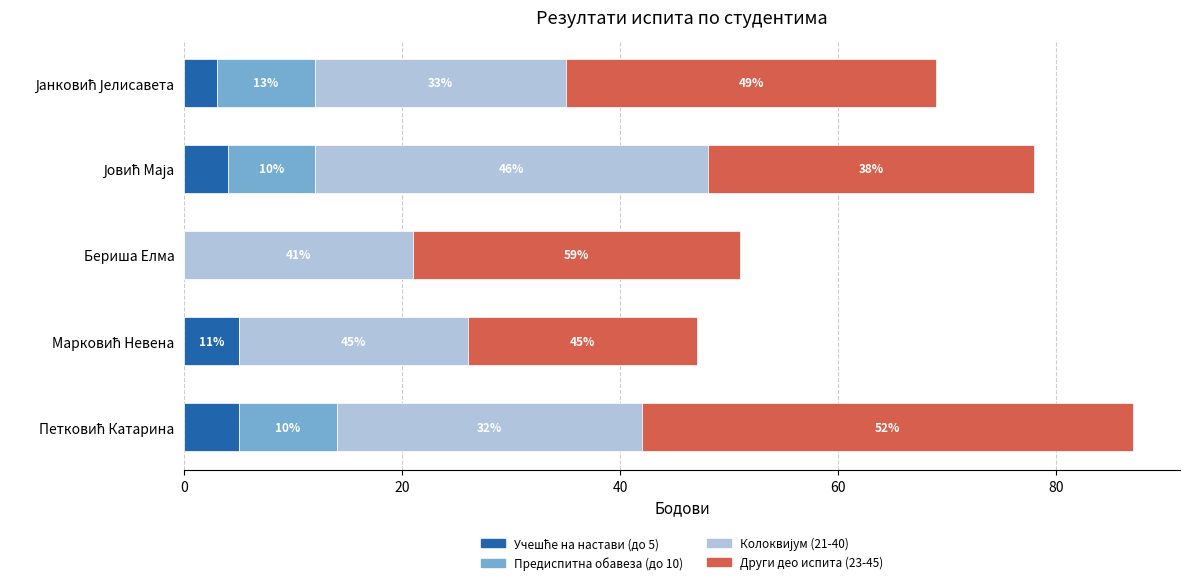

Which series has the largest total across all categories?

Други део испита (23-45)